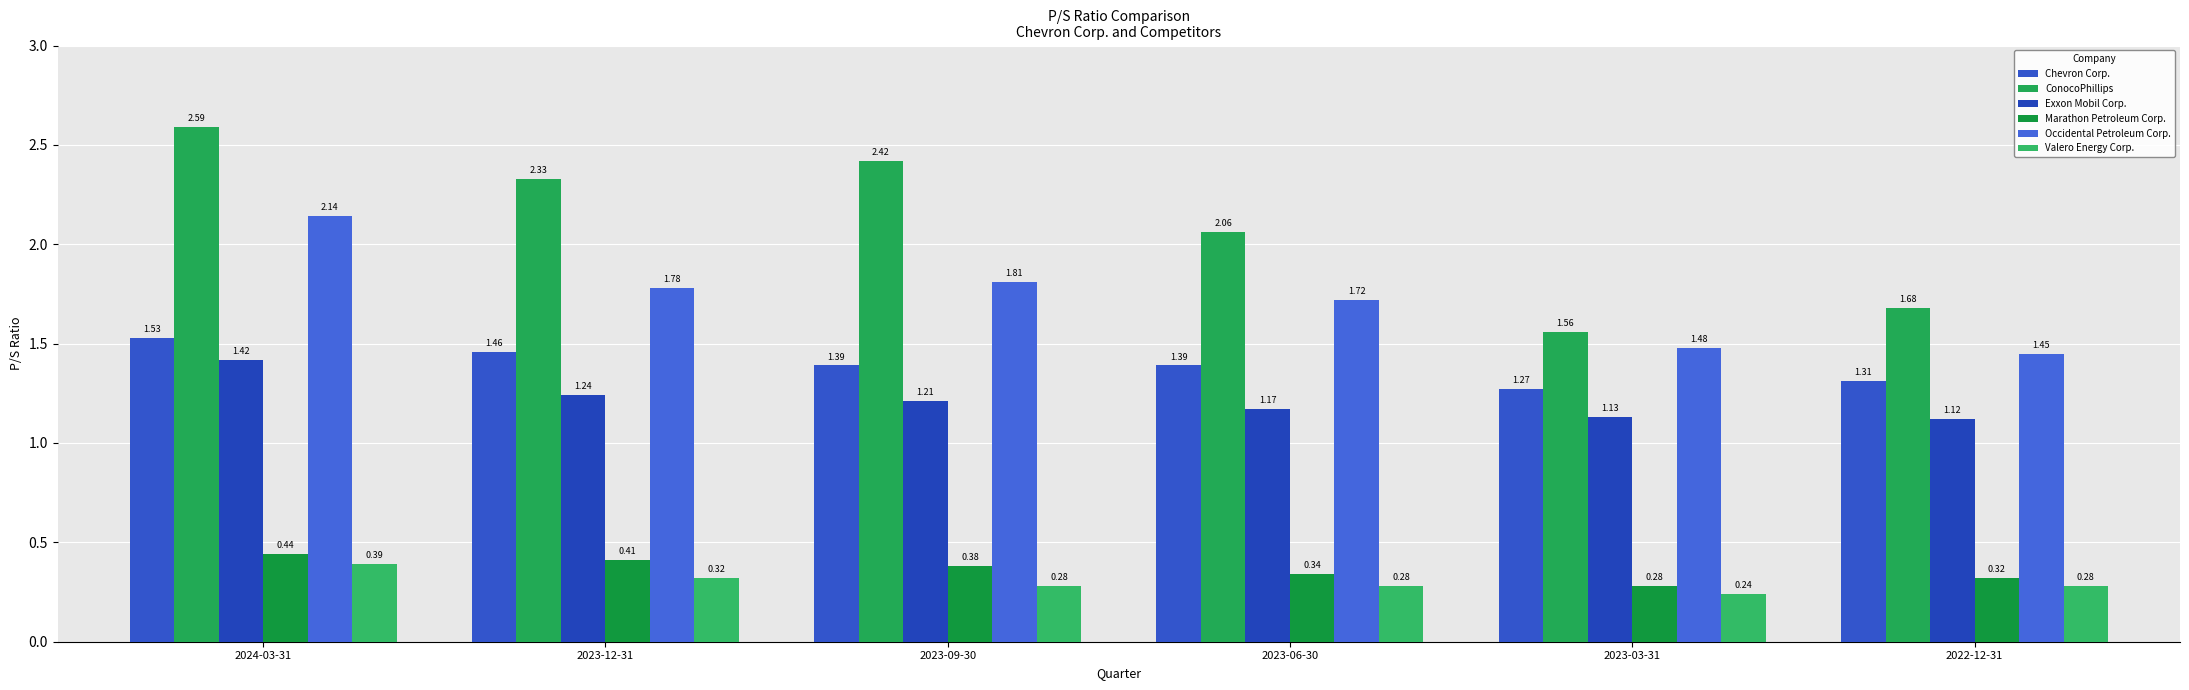

How many groups of bars are there?

6